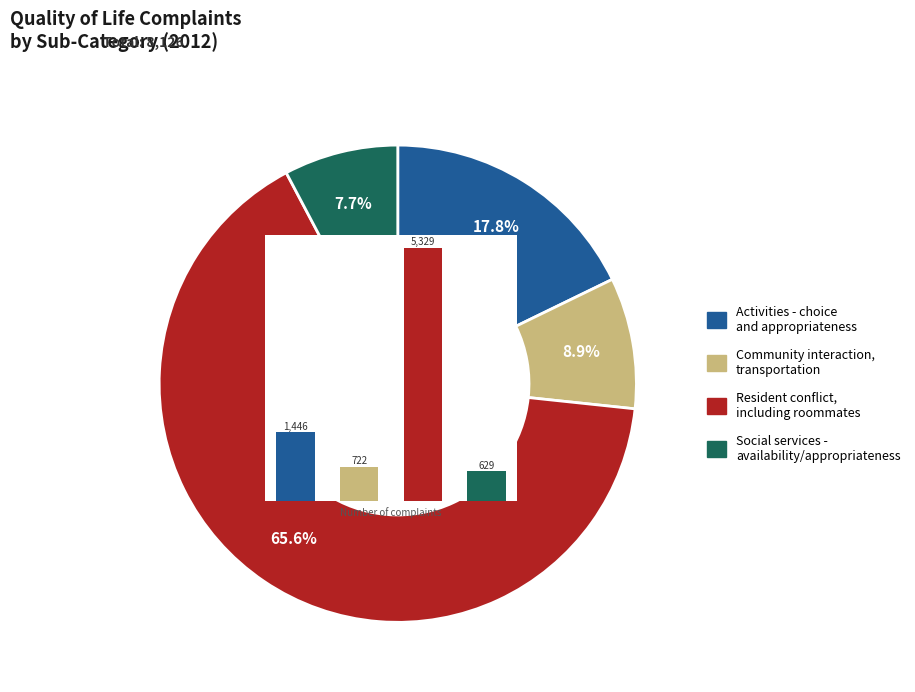

Which slice represents more than half of the pie?

Resident conflict, including roommates